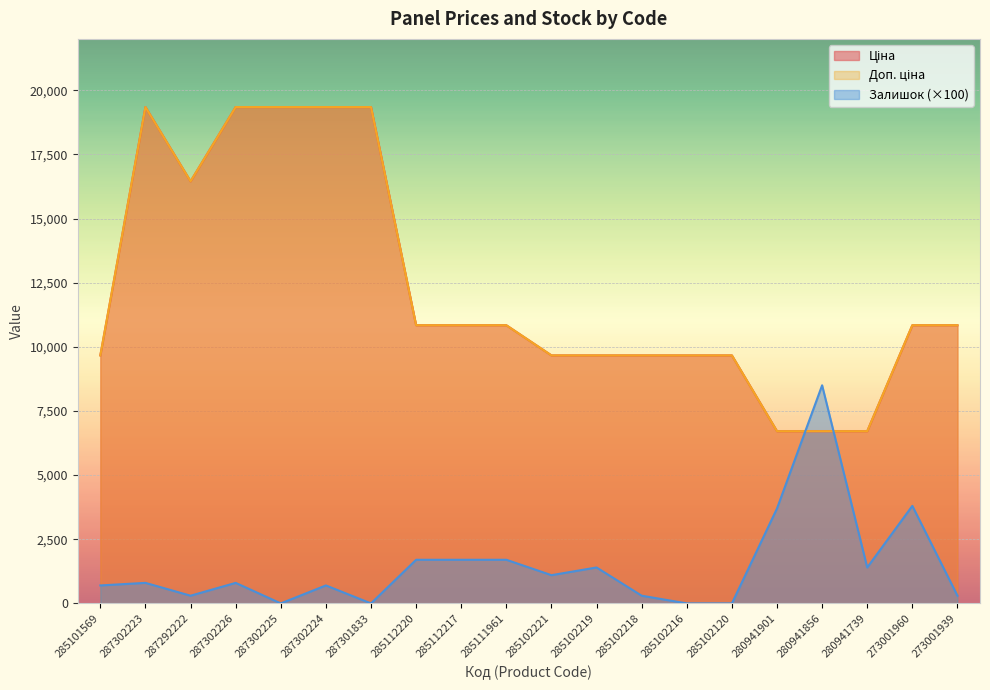

At how many categories does at least one series exceed 2478?

20